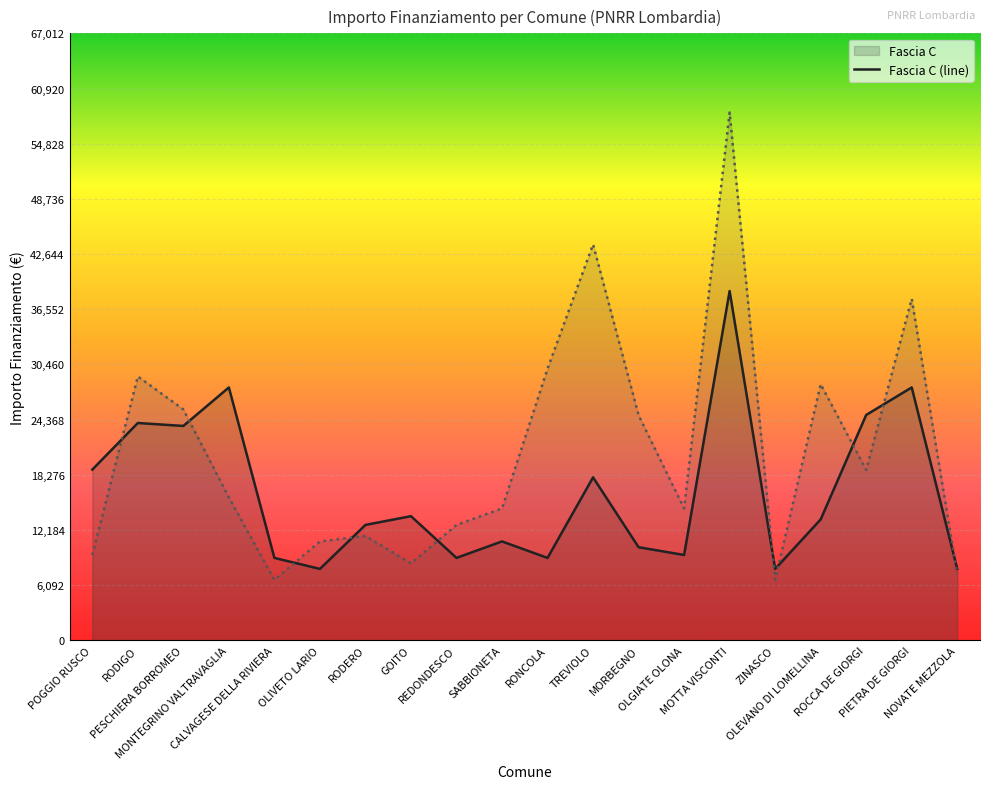

How many lines are shown in the chart?

2